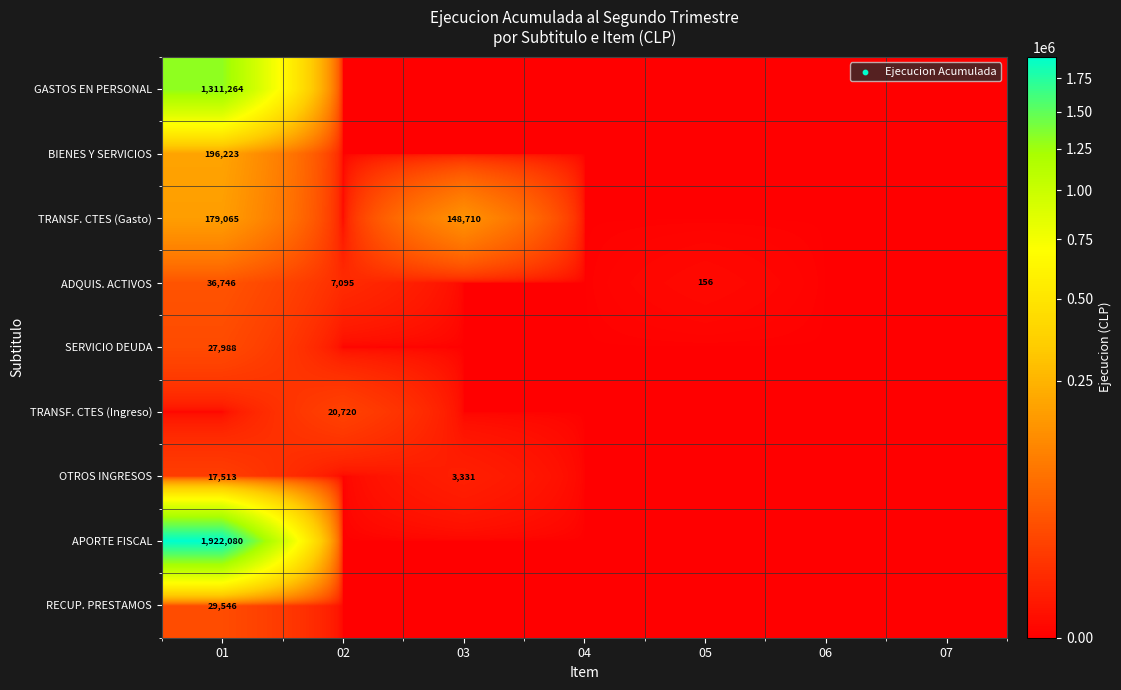

At how many categories does at least one series exceed 1041518?

1